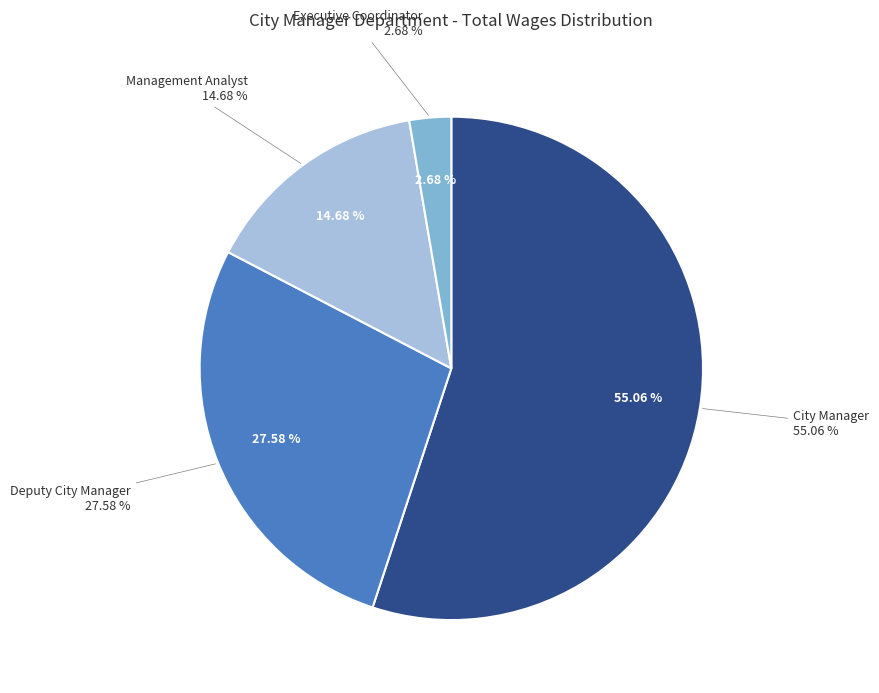

To the nearest percent, what is the difference between the largest and smallest slice percentages?

52%